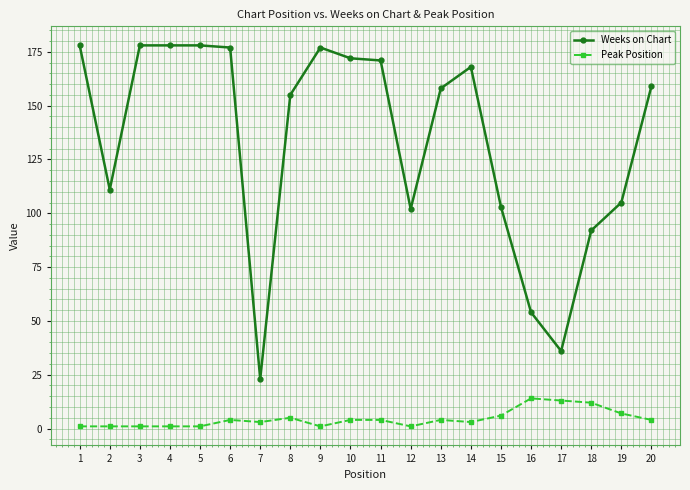

Count the number of data series in this chart.

2